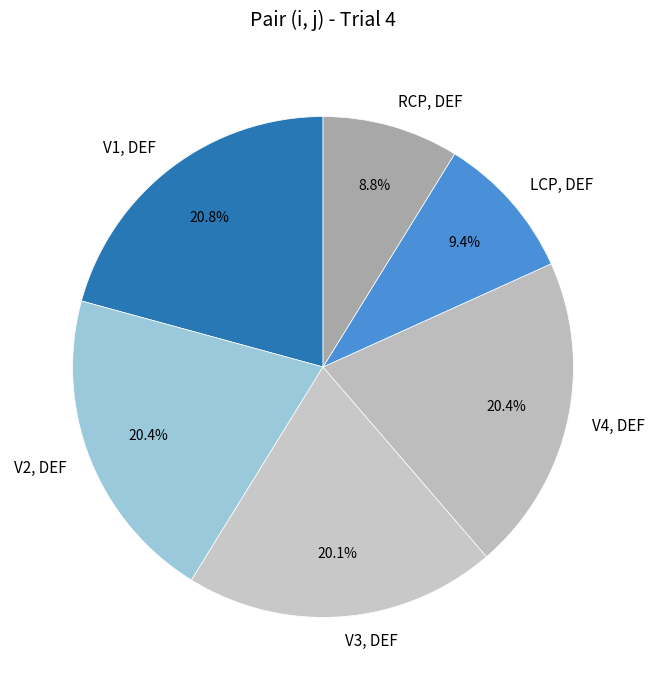

To the nearest percent, what is the combined percentage of RCP, DEF and V2, DEF?

29%